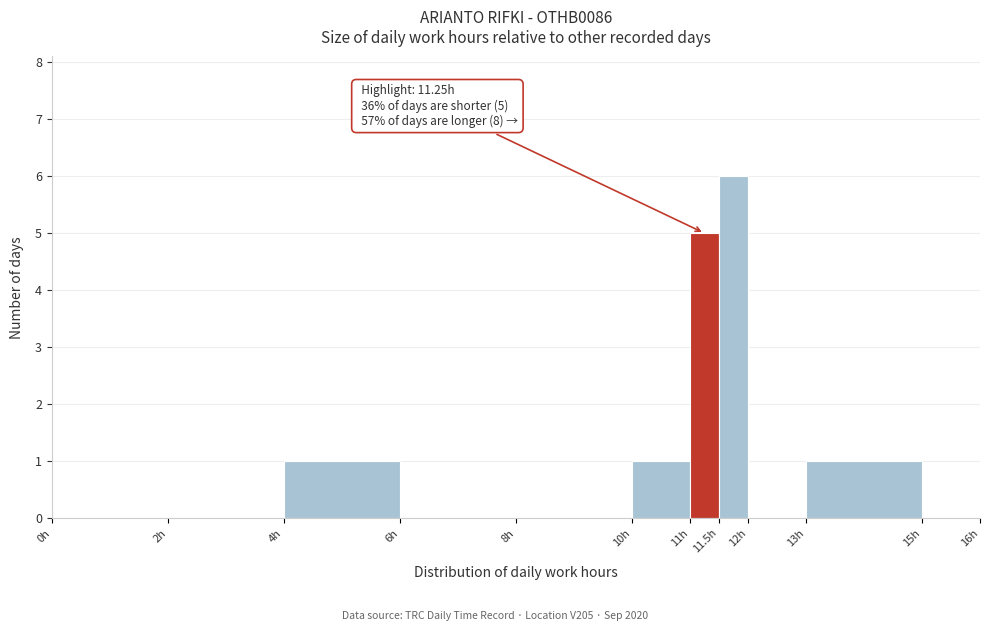

Which range on the x-axis has the tallest bar?

11.5 to 12.0